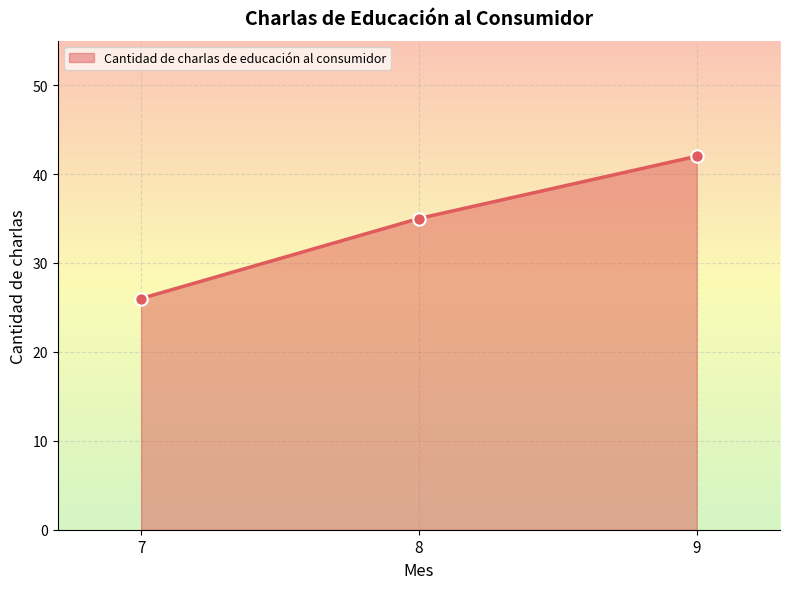

Which has a higher value, 7 or 9?

9